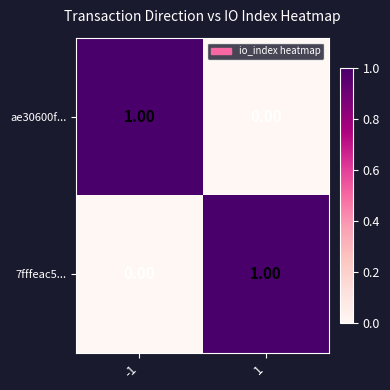

Rank the categories by 7fffeac5... value from highest to lowest.

1, -1